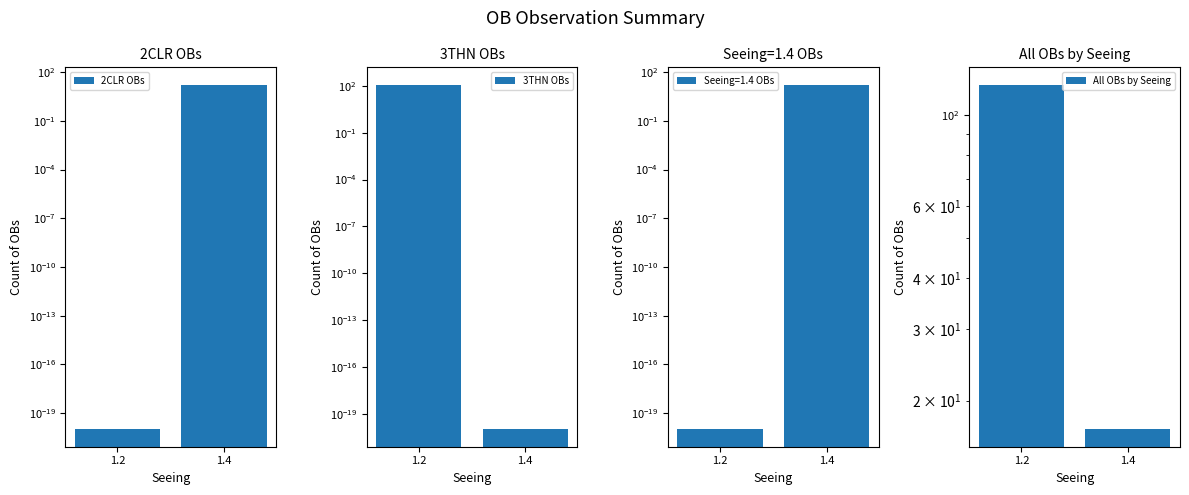

True or false: 3THN OBs has a value of 119.0 at 1.2.

True